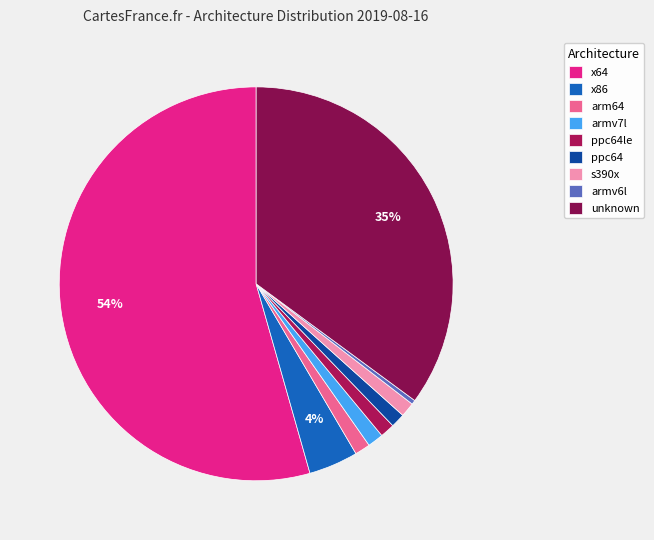

True or false: armv6l accounts for 0% of the total.

True